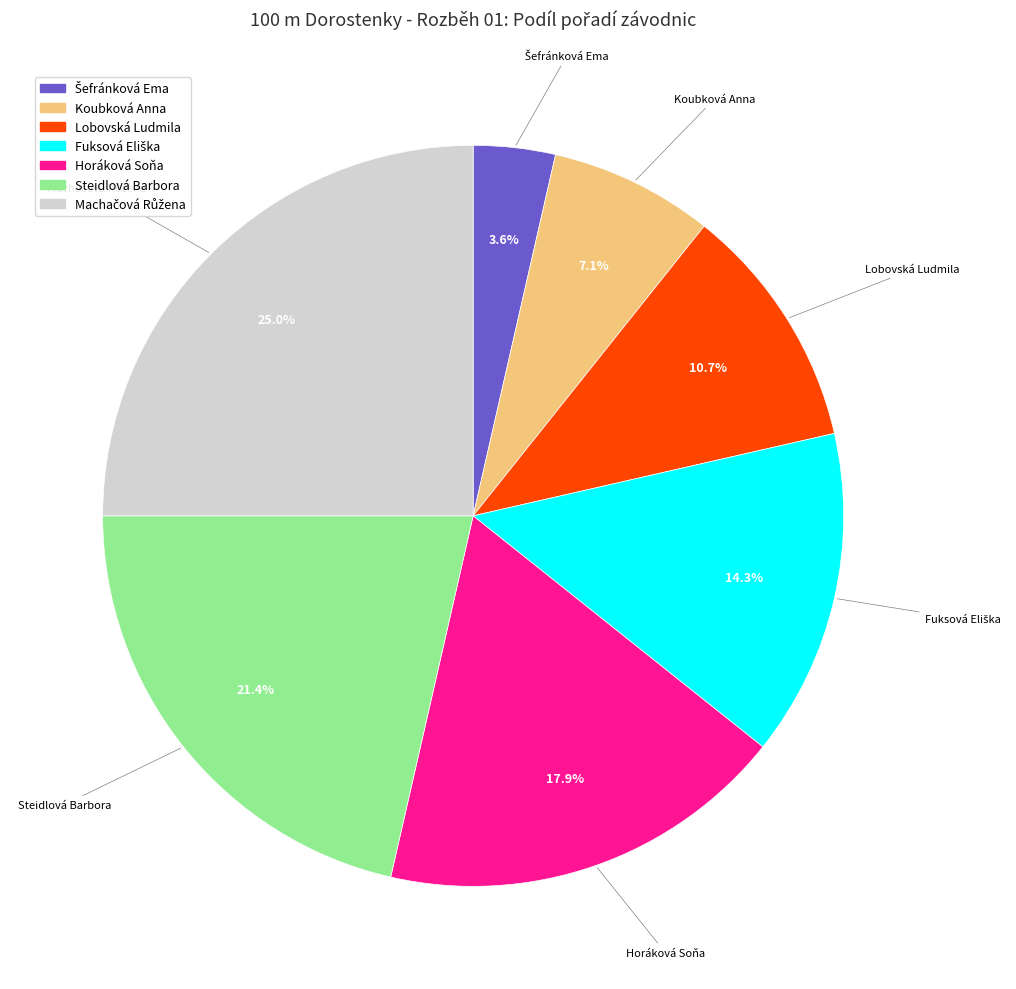

How many segments does this pie chart have?

7